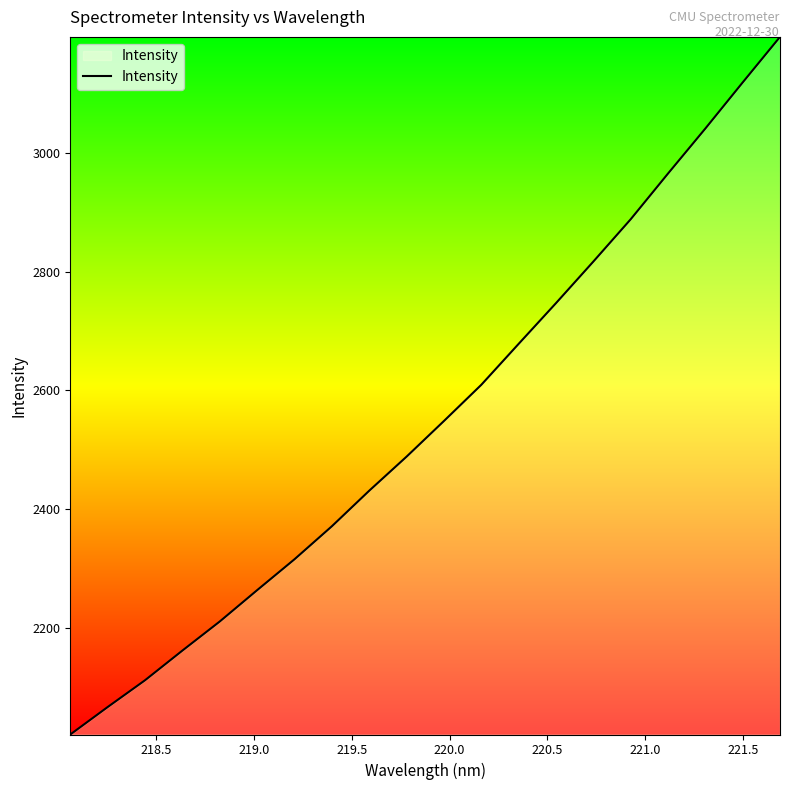

What is the difference between the maximum and minimum values?

1175.7